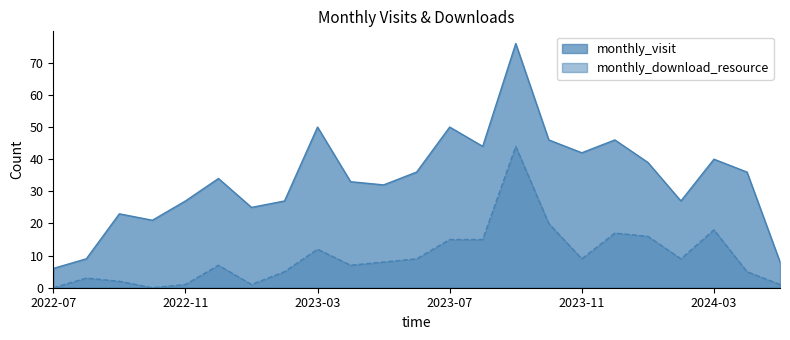

What is the difference between the maximum and minimum values in the monthly_download_resource series?

44